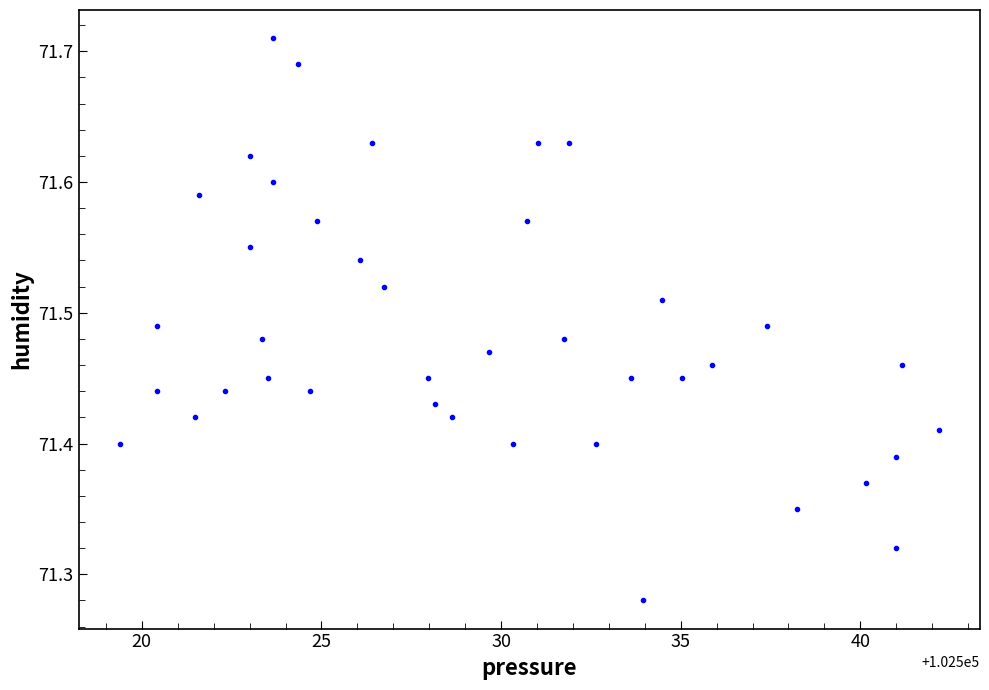

What is the range of Y values (max minus min)?

0.4